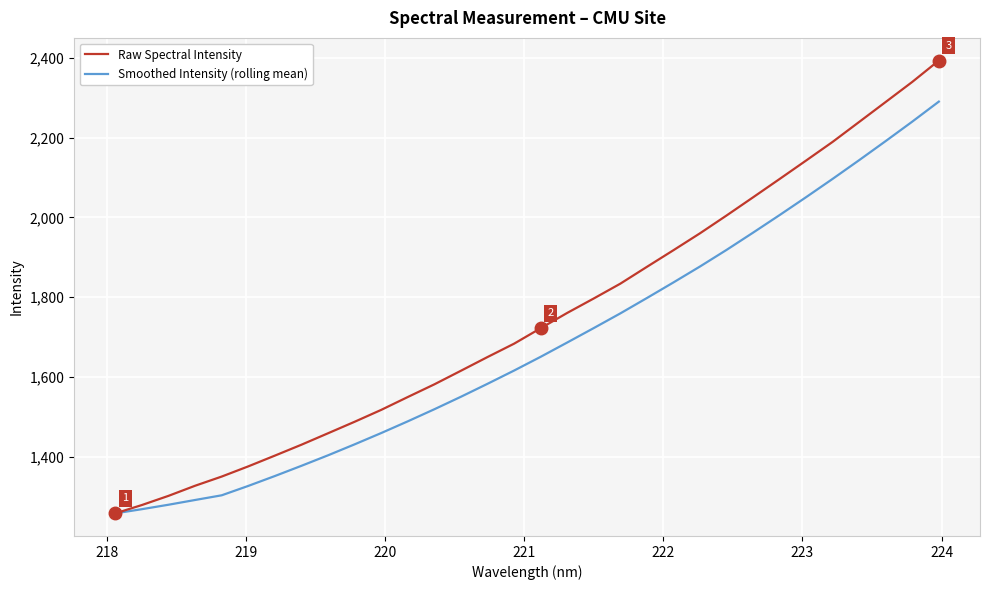

Which series has the widest spread of values?

Raw Spectral Intensity